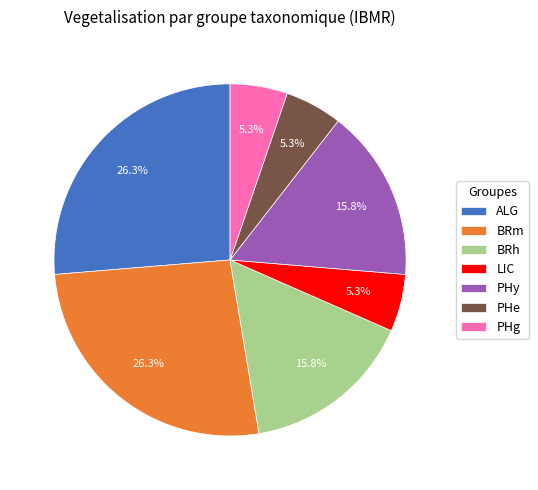

Do BRm and BRh together represent more than half of the pie?

No